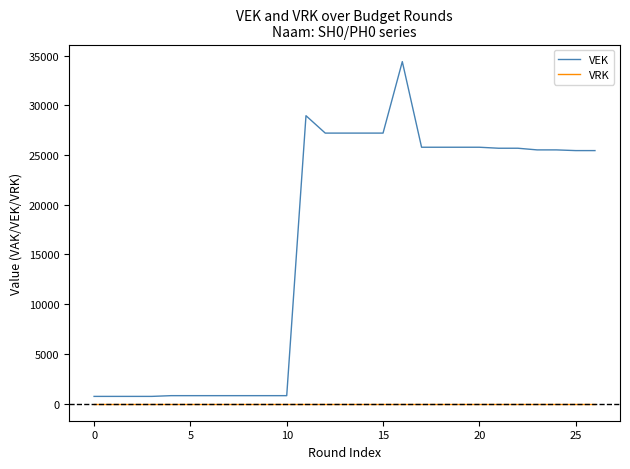

Which series has the largest total across all categories?

VEK